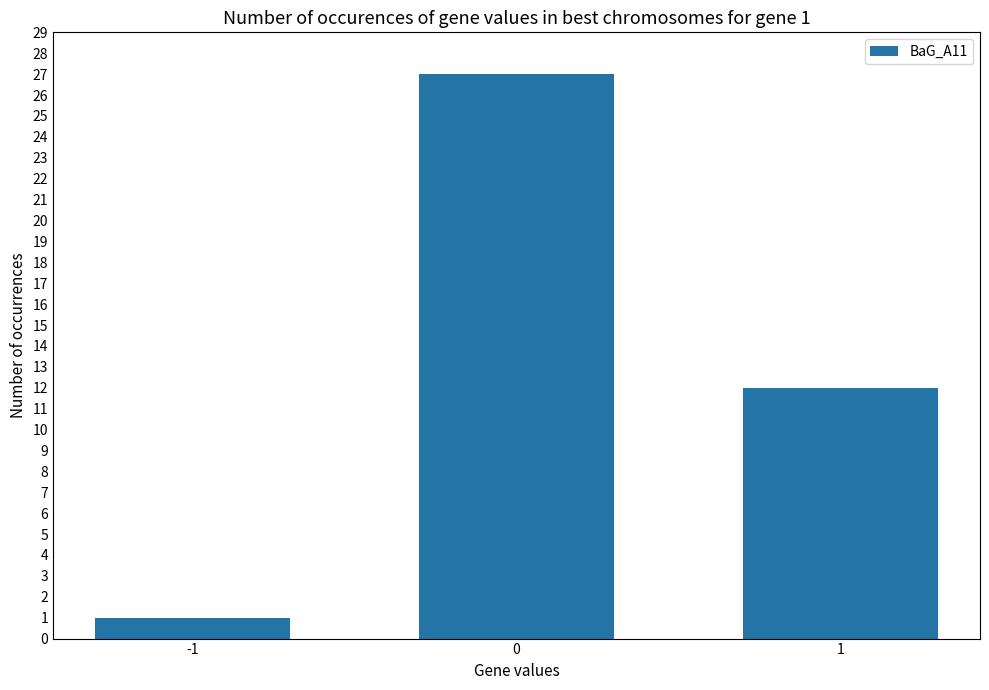

Rank the categories by value from highest to lowest.

0, 1, -1